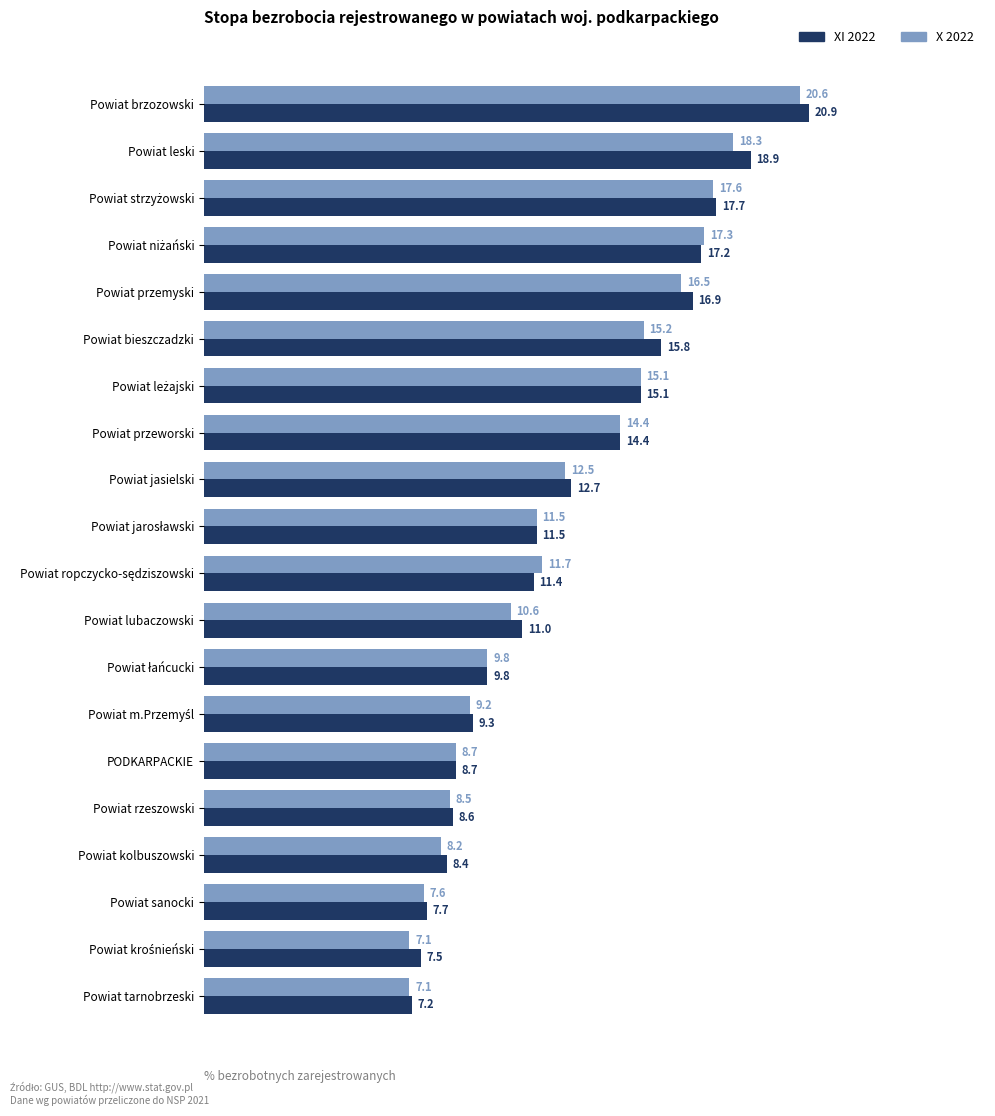

True or false: XI 2022 has a value of 18.7 at Powiat jasielski.

False